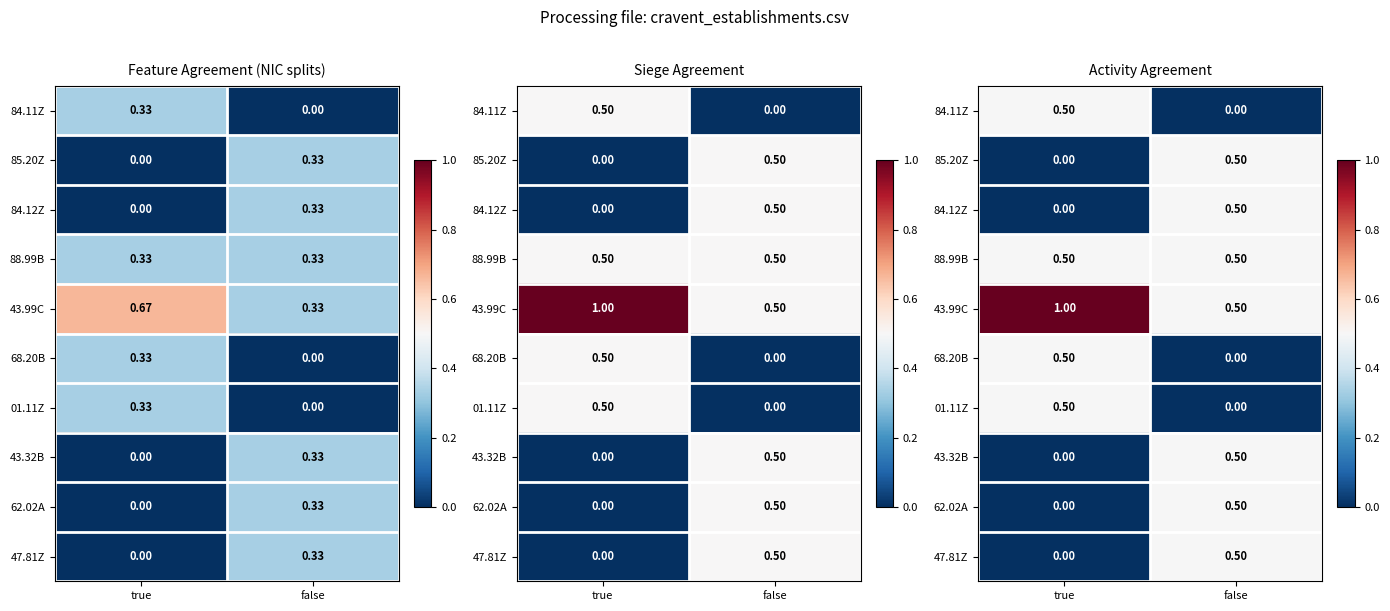

What is the sum of all 62.02A values?

0.5